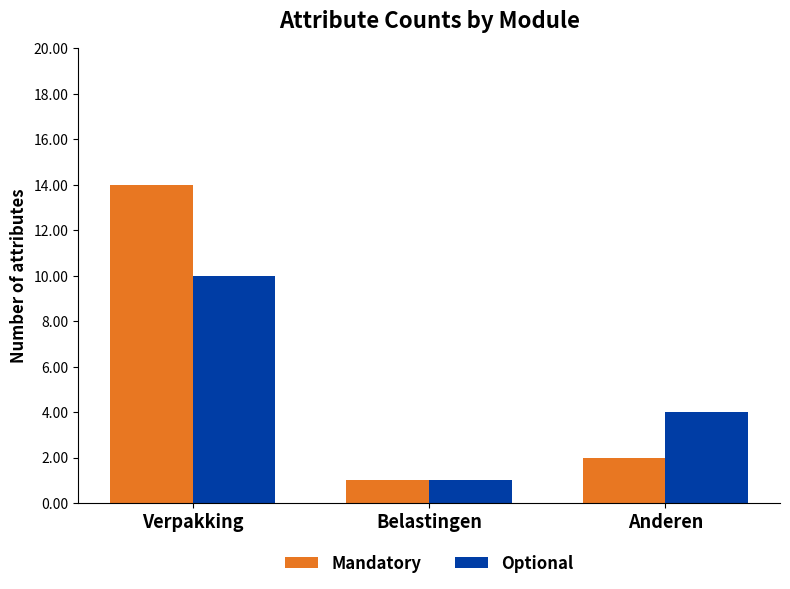

What is the sum of the Optional values at Belastingen and Anderen?

5